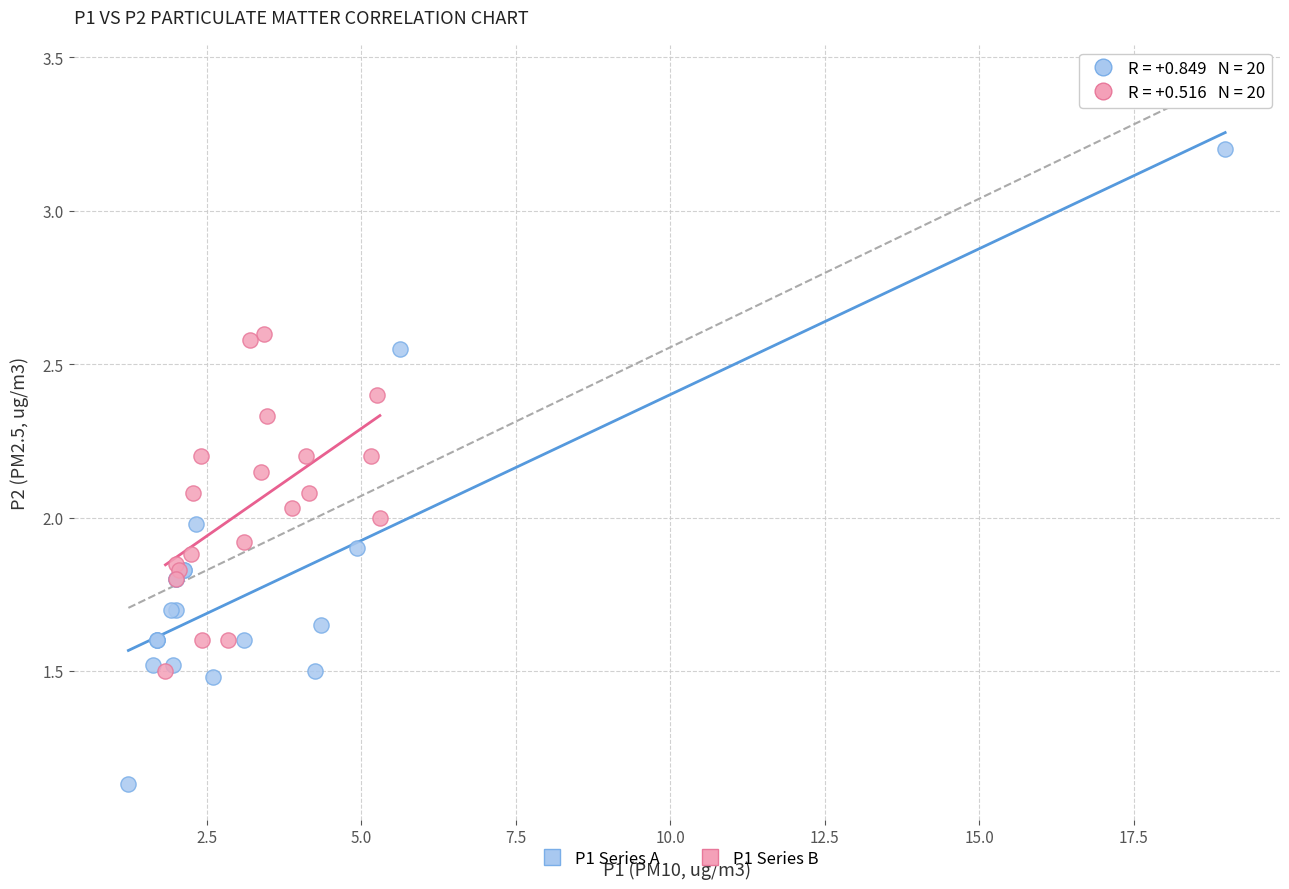

Which series has the largest Y range (max minus min)?

P1 Series A